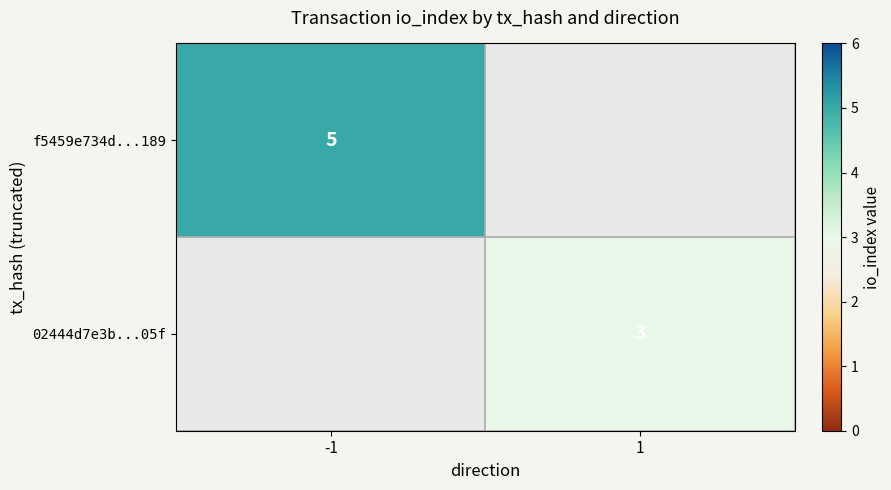

How many distinct data groups are displayed?

2